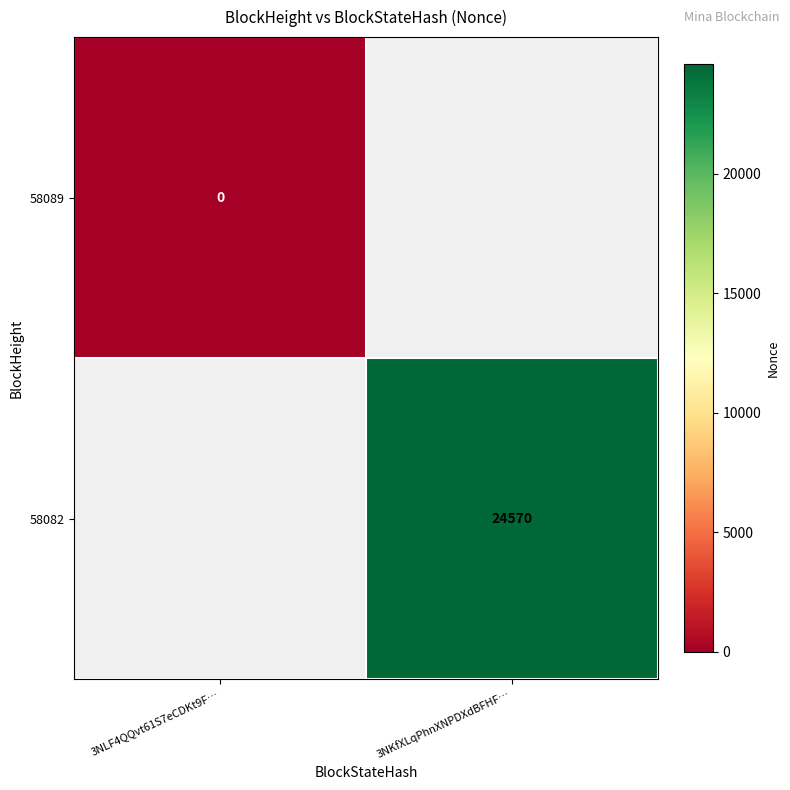

Is it true that 58082 equals 24570 at 3NKfXLqPhnXNPDXdBFHF…?

True